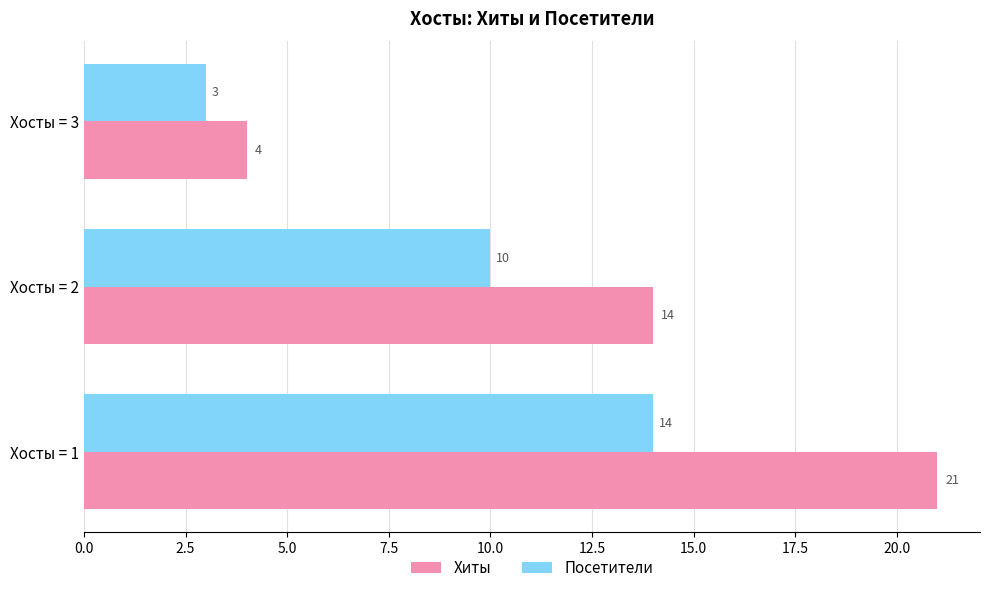

Where is Посетители nearest to the value 8?

Хосты = 2